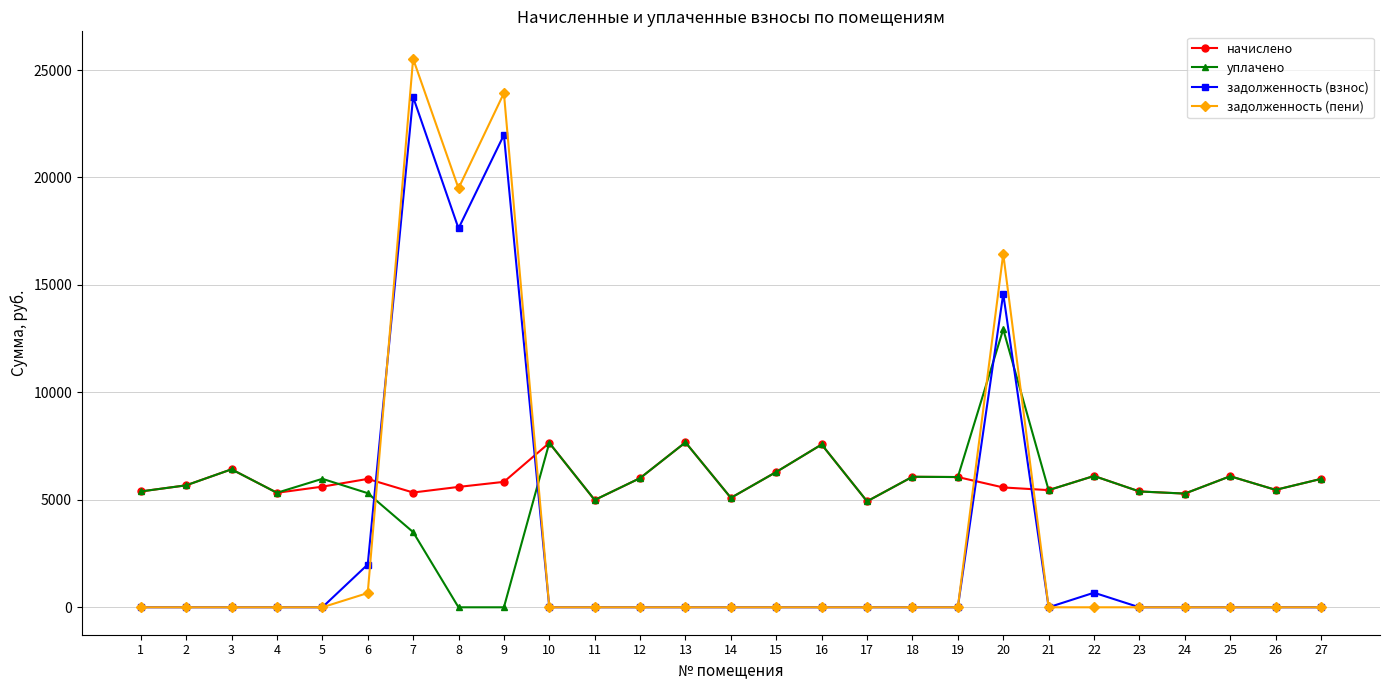

What is the value of the задолженность (взнос) point at the 8th from the left?

17629.8